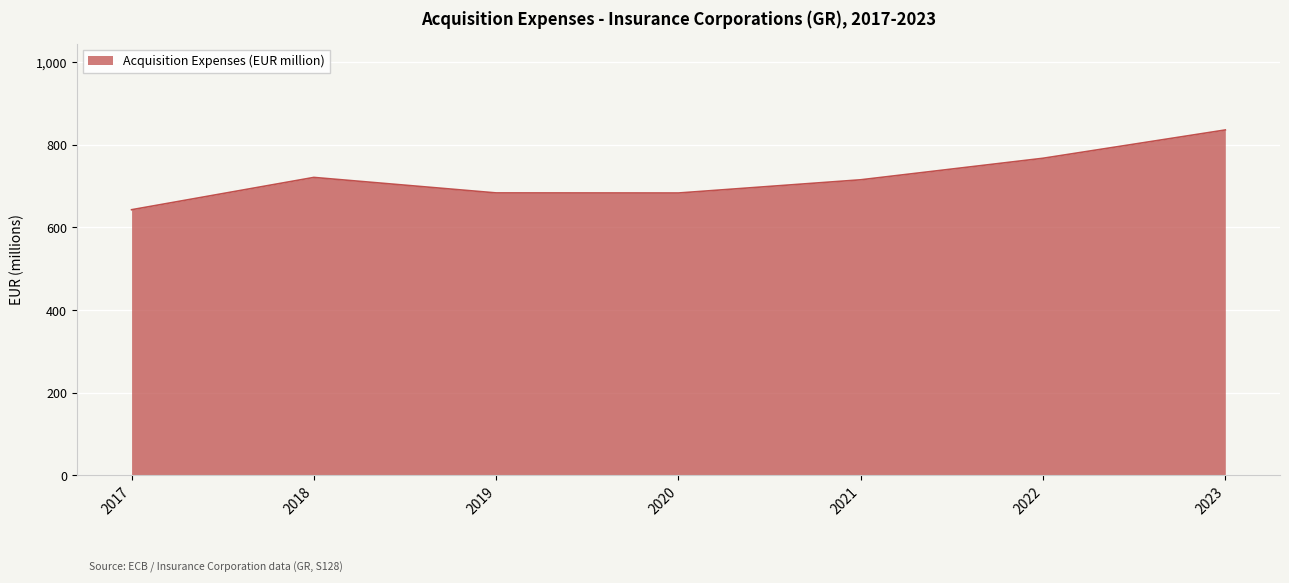

Where does the data first go above 715?

2018